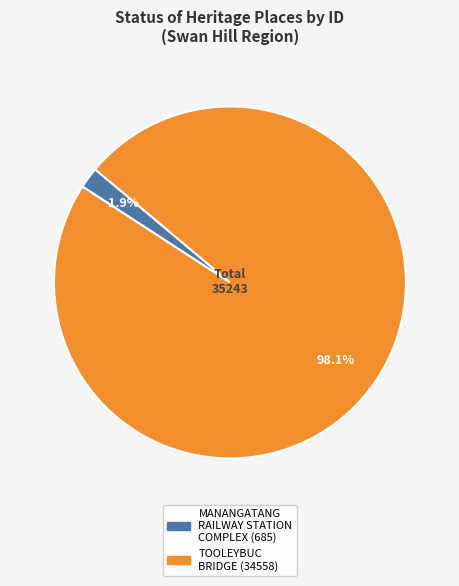

Count the number of slices in the pie.

2